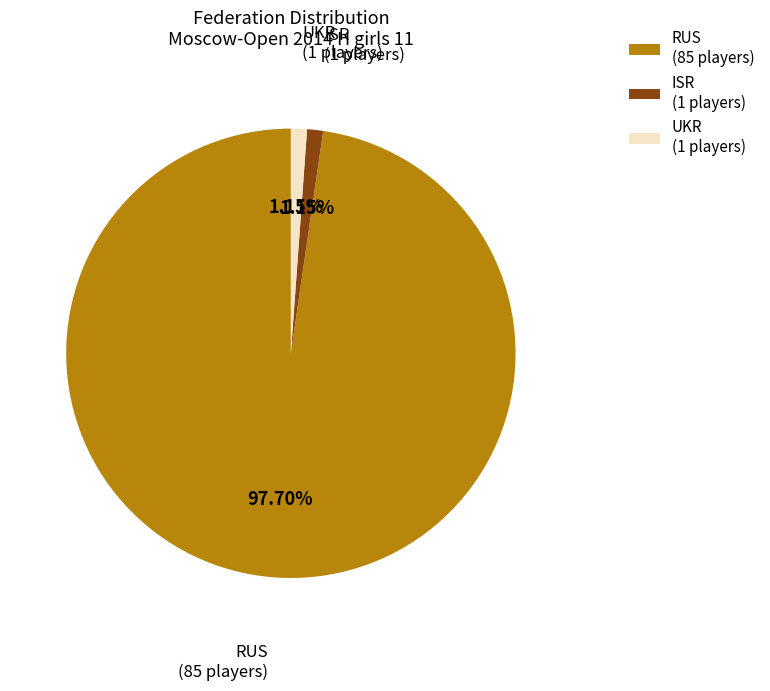

Between RUS (85 players) and UKR (1 players), which is larger?

RUS (85 players)